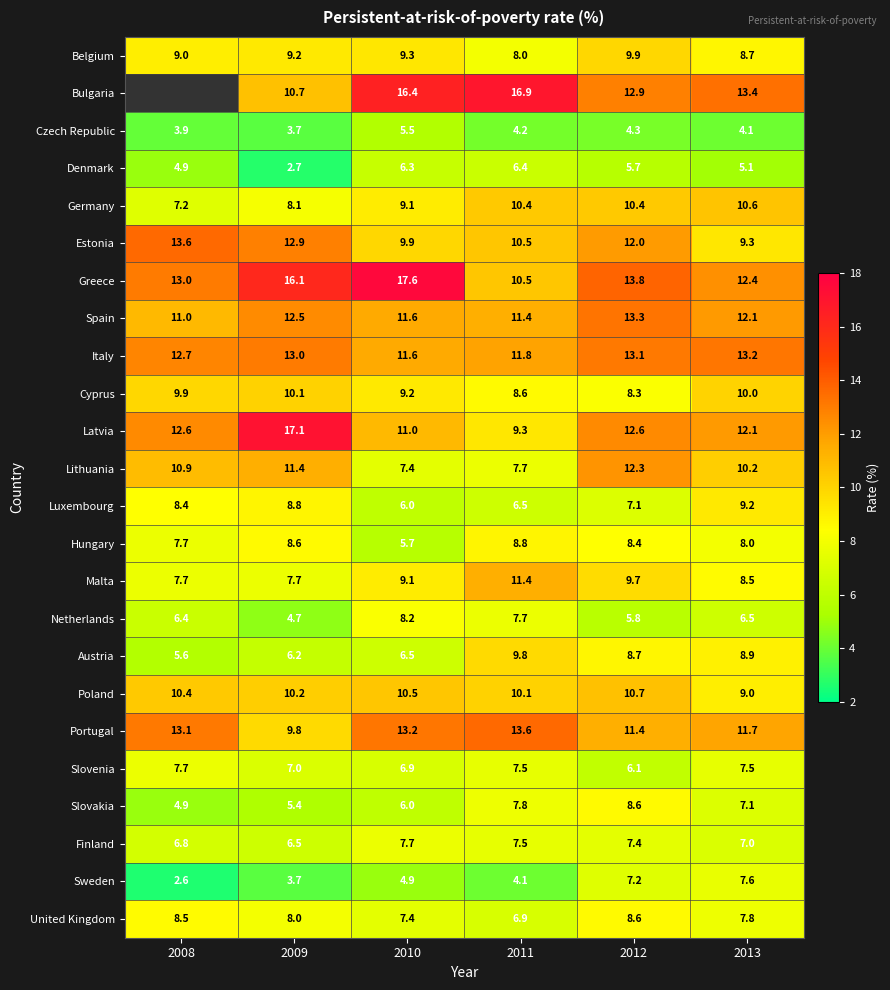

List the labels in order of Lithuania value, smallest first.

2010, 2011, 2013, 2008, 2009, 2012